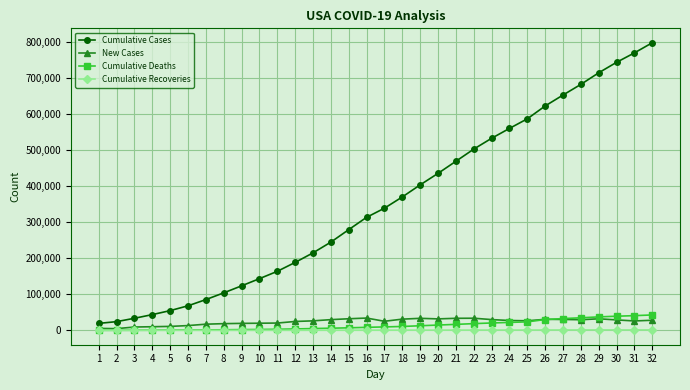

The Cumulative Cases series shows 241931.3 at 11. True or false?

False